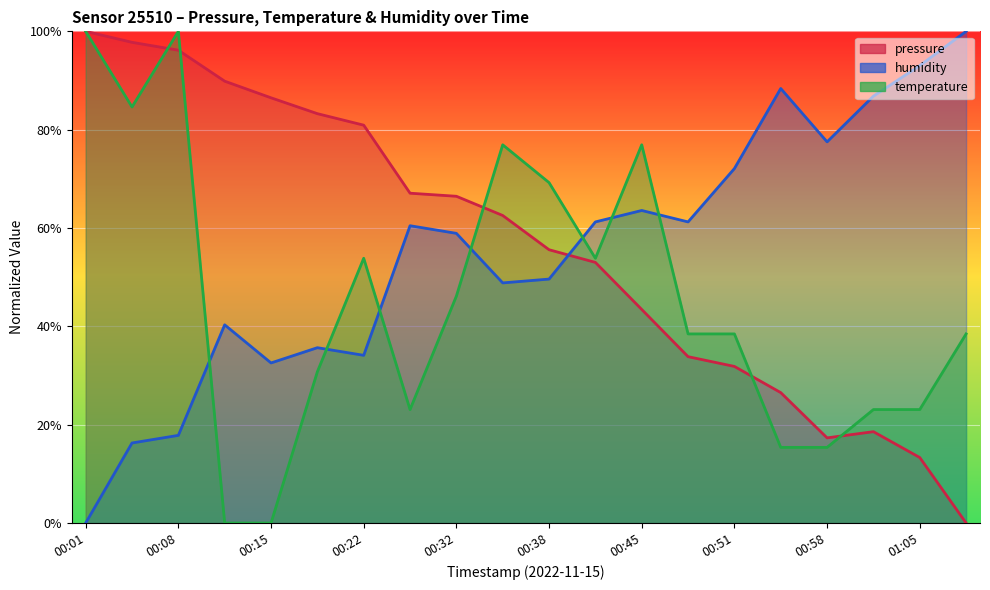

What is the difference between the humidity values at 00:48 and 00:11?

20.9